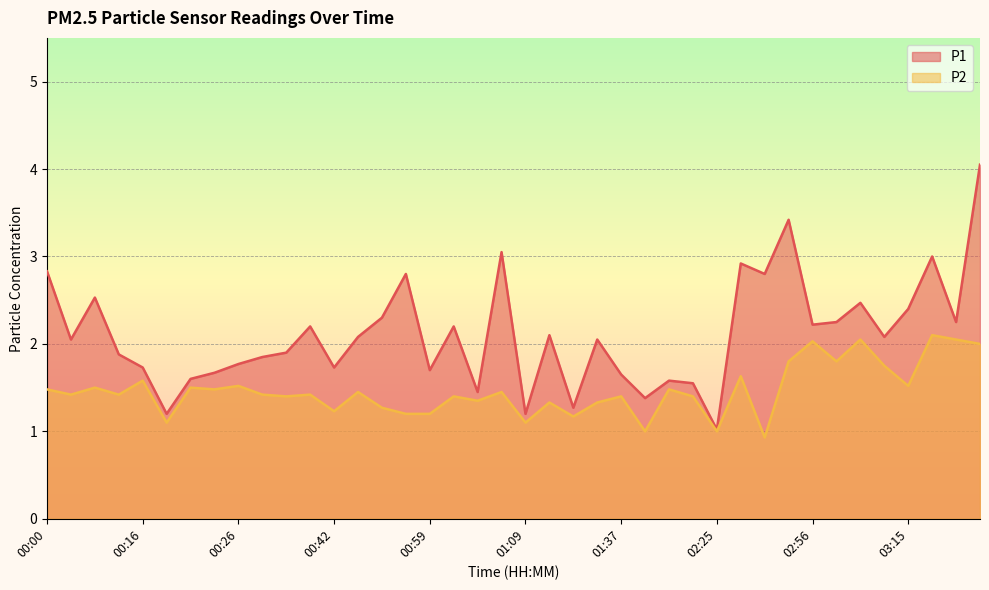

True or false: P2 has a value of 2.2 at 01:07.

False